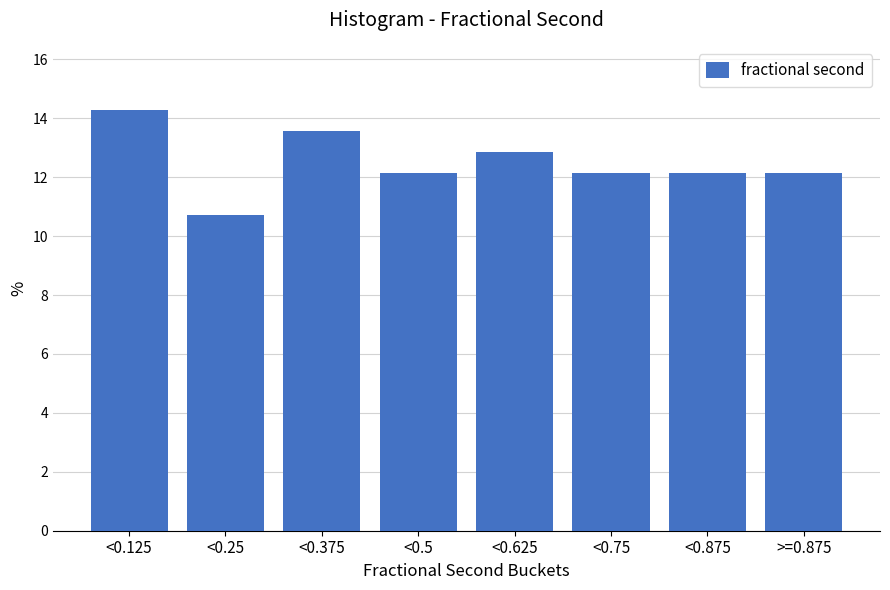

Reading left to right, list all the values displayed in this chart.

14.3	10.7	13.6	12.1	12.9	12.1	12.1	12.1